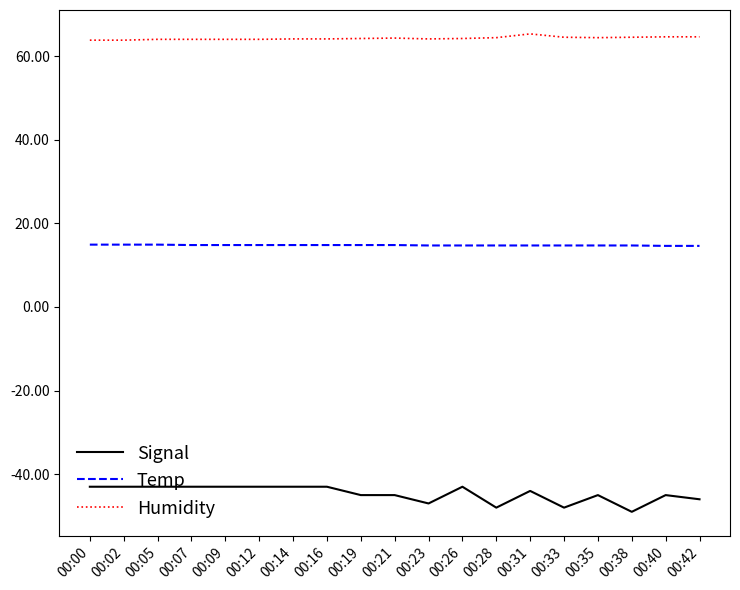

Is it true that Humidity equals 113.8 at 00:31?

False